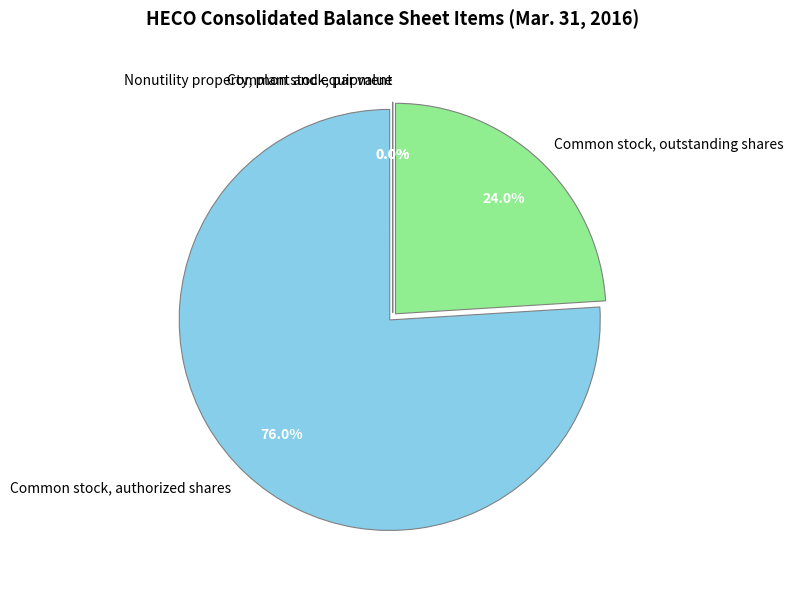

Is there any slice that represents more than half of the pie?

Yes